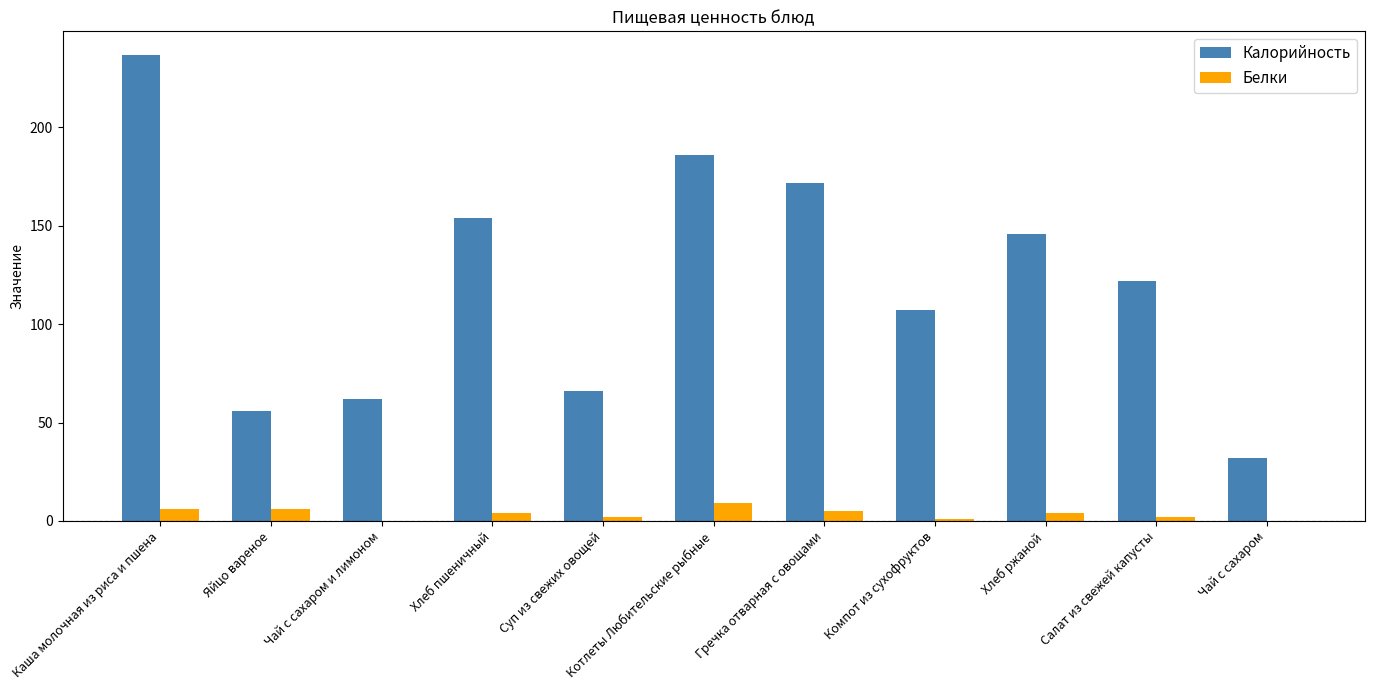

Is it true that Белки equals 4 at Хлеб ржаной?

True